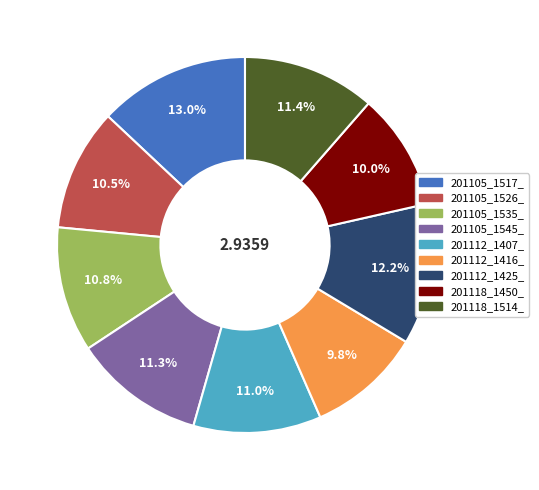

To the nearest percent, what portion does 201112_1416_ represent?

10%